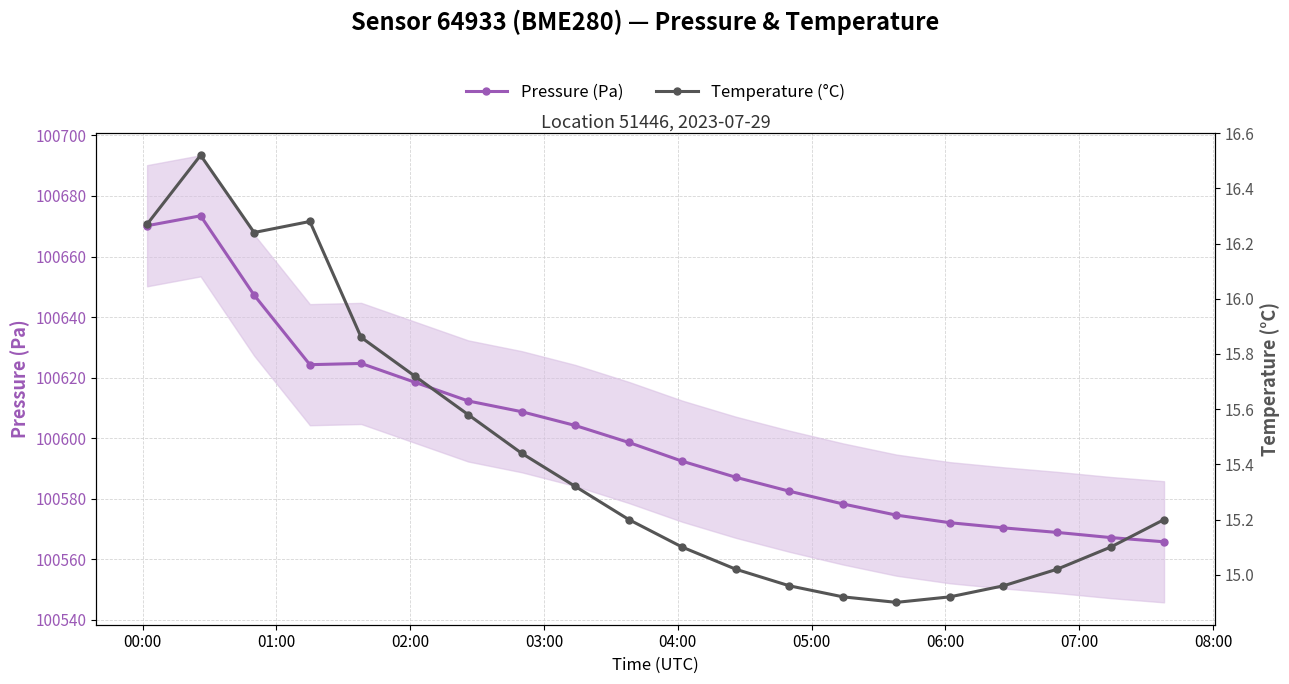

What is the difference between the second highest and minimum values in the Pressure (Pa) series?

104.4